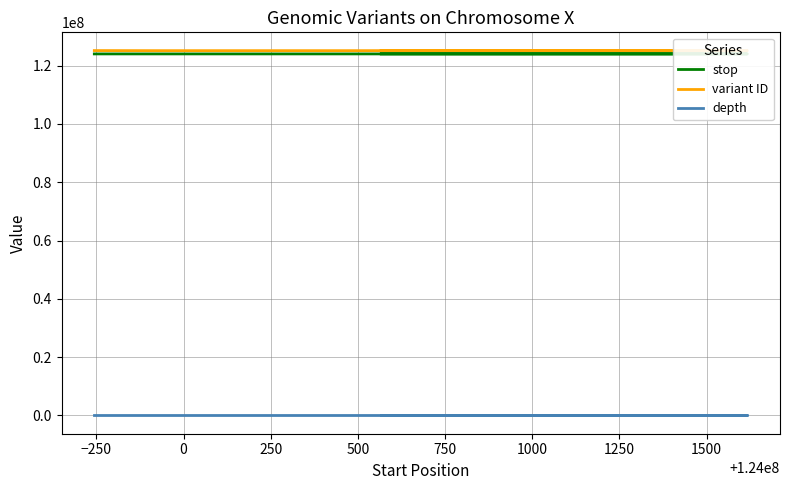

Reading right to left, what are all the values shown in this chart?

stop: 124000568	124001618	124001465	124000983	124000470	124000304	123999915	123999745
variant ID: 125136043	125144971	125117102	125144970	125117101	125117100	125117099	125144969
depth: 12	15	4	26	14	21	15	20